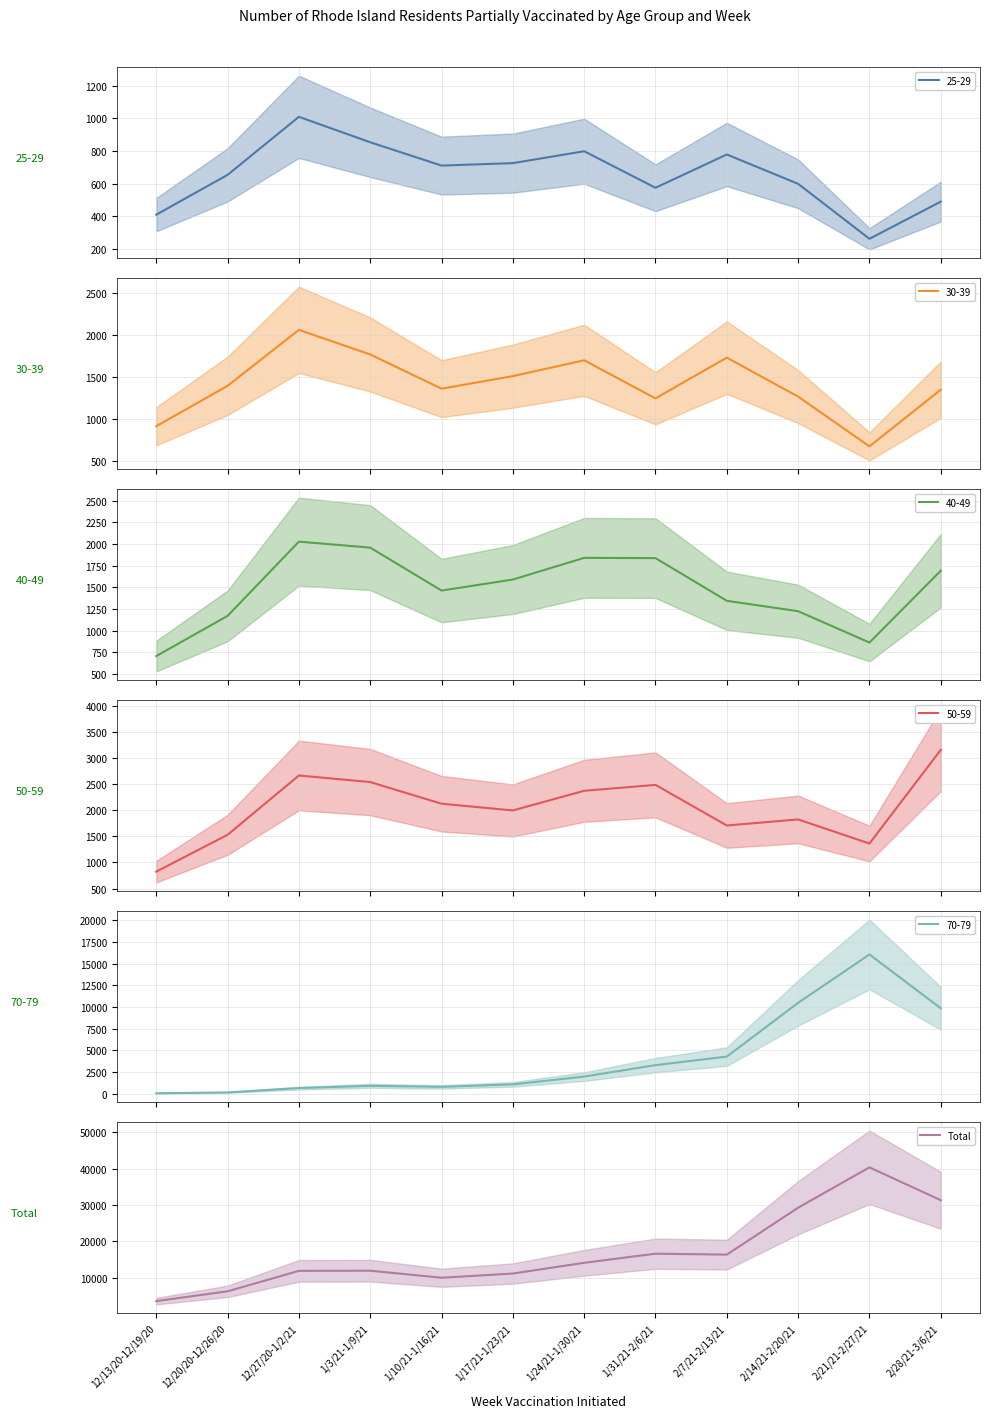

What is the change in value from 1/10/21-1/16/21 to 2/28/21-3/6/21?

+21296